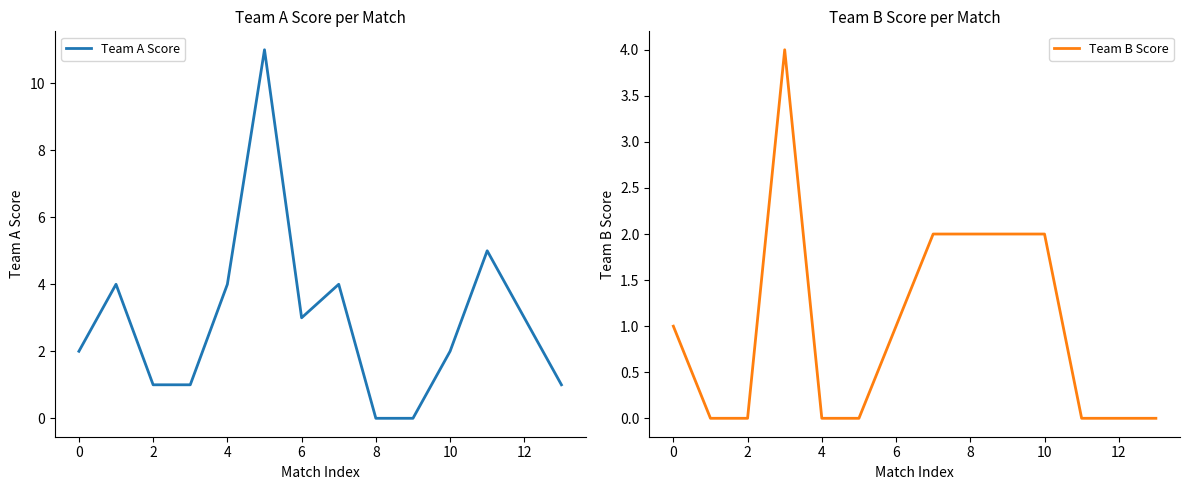

True or false: Team A Score has a value of 0 at 8.

True